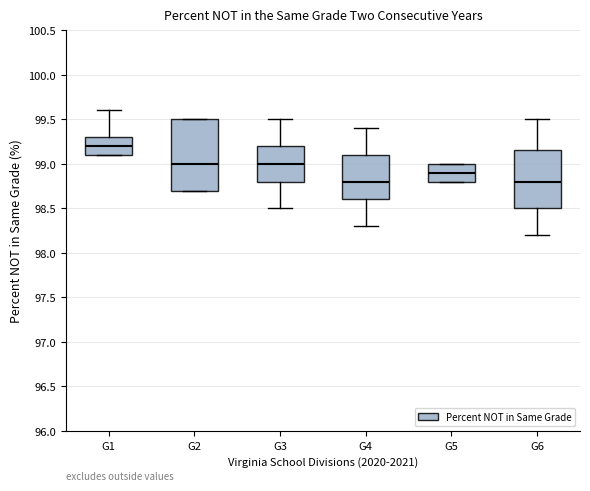

Reading left to right, read every box against the y-axis: the position of its median line, the range the box covers, and the ends of its whiskers. The values are not printed on the chart, so give them approximately, as read against the axis.

G1: median 99.20, box 99.10 to 99.30, whiskers 99.10 to 99.60
G2: median 99.00, box 98.70 to 99.50, whiskers 98.70 to 99.50
G3: median 99.00, box 98.80 to 99.20, whiskers 98.50 to 99.50
G4: median 98.80, box 98.60 to 99.10, whiskers 98.30 to 99.40
G5: median 98.90, box 98.80 to 99.00, whiskers 98.80 to 99.00
G6: median 98.80, box 98.50 to 99.15, whiskers 98.20 to 99.50